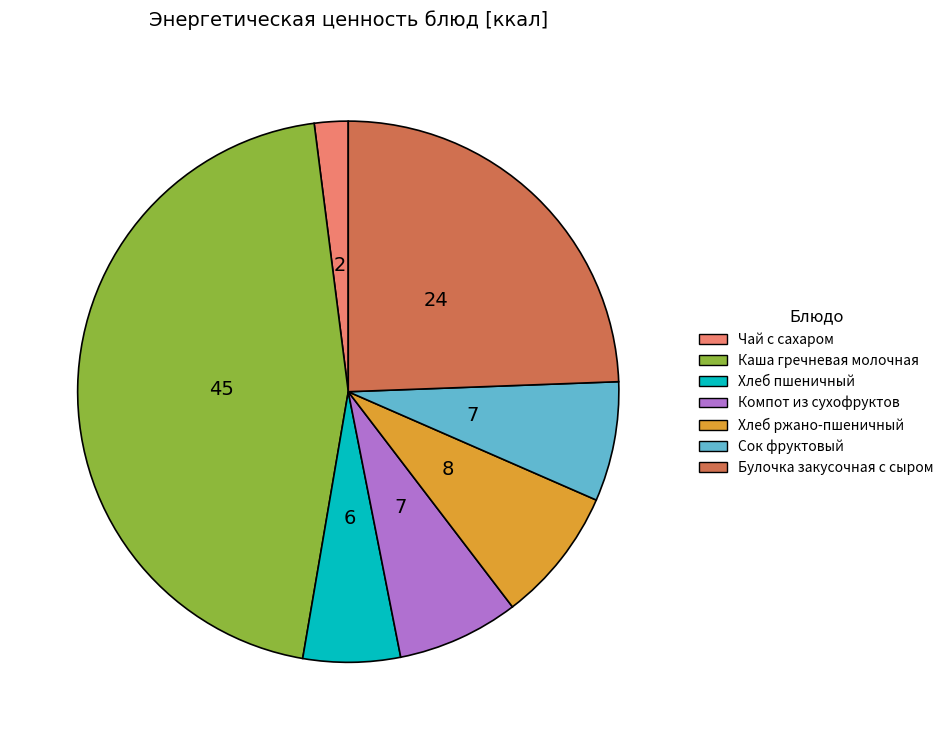

Approximately how many times larger is the value at Булочка закусочная с сыром compared to Чай с сахаром?

12.1